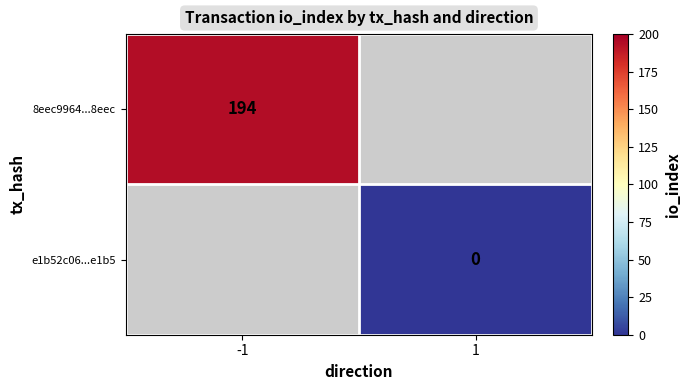

Which category has the highest value across all series?

-1